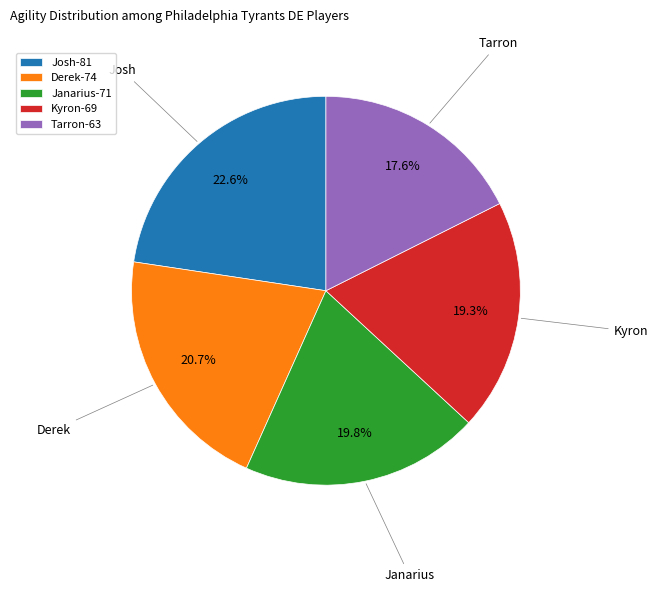

Is there a majority slice in this chart?

No